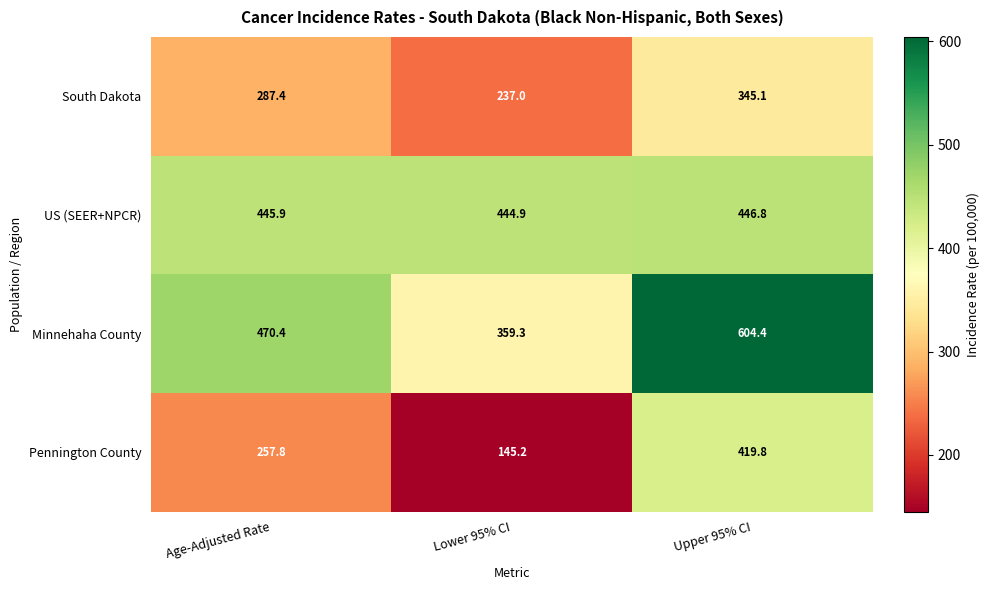

Which series has the largest total across all categories?

Minnehaha County